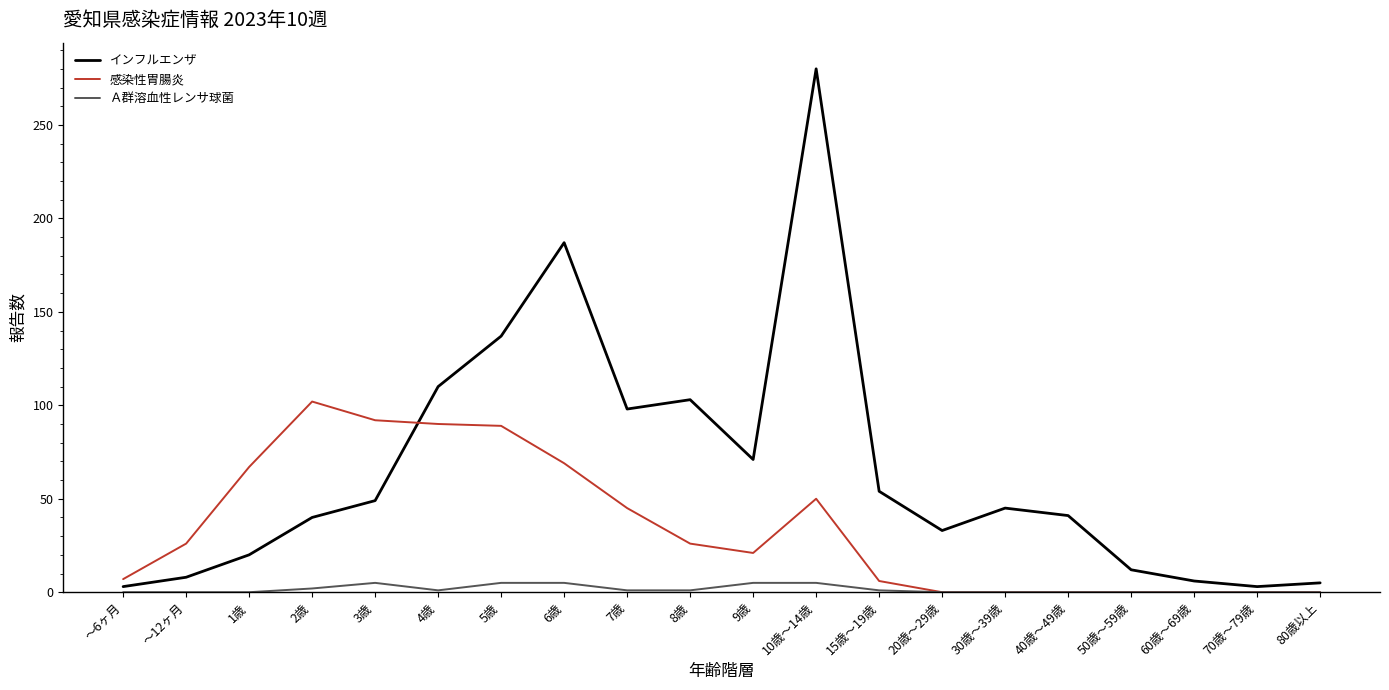

Where do 感染性胃腸炎 and インフルエンザ first cross each other?

3歳 and 4歳